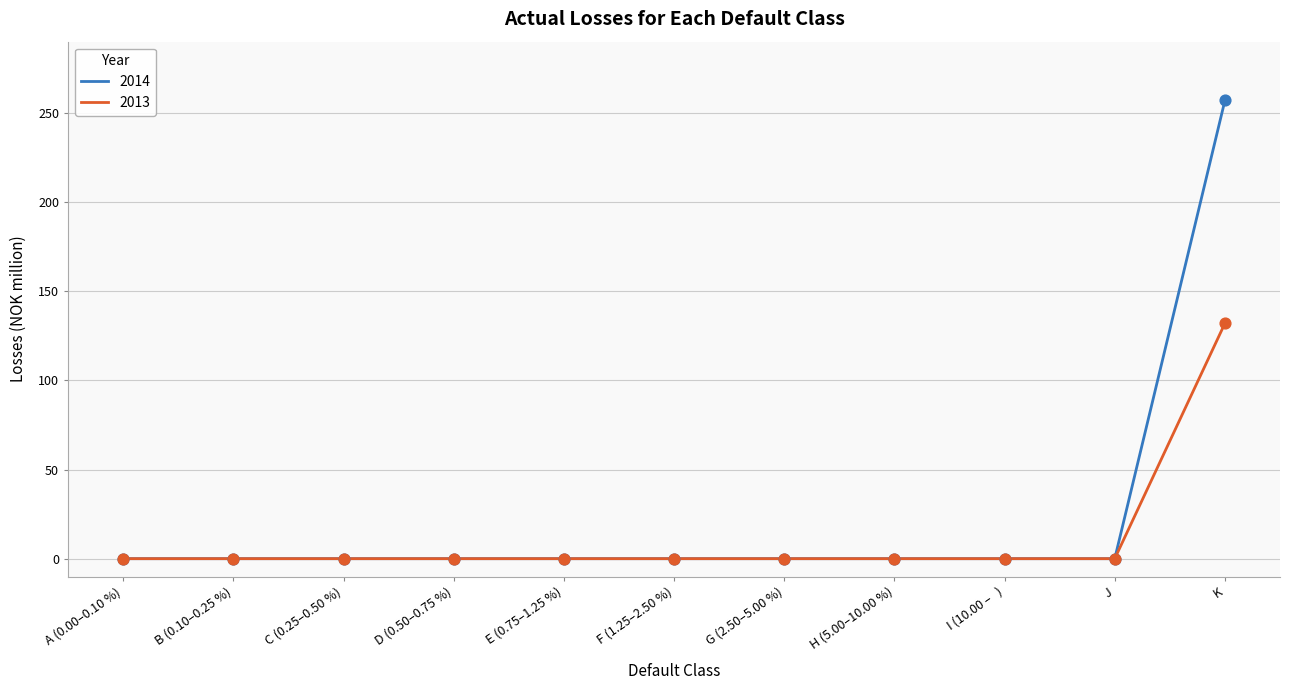

What are all the series names shown in the legend?

2014, 2013